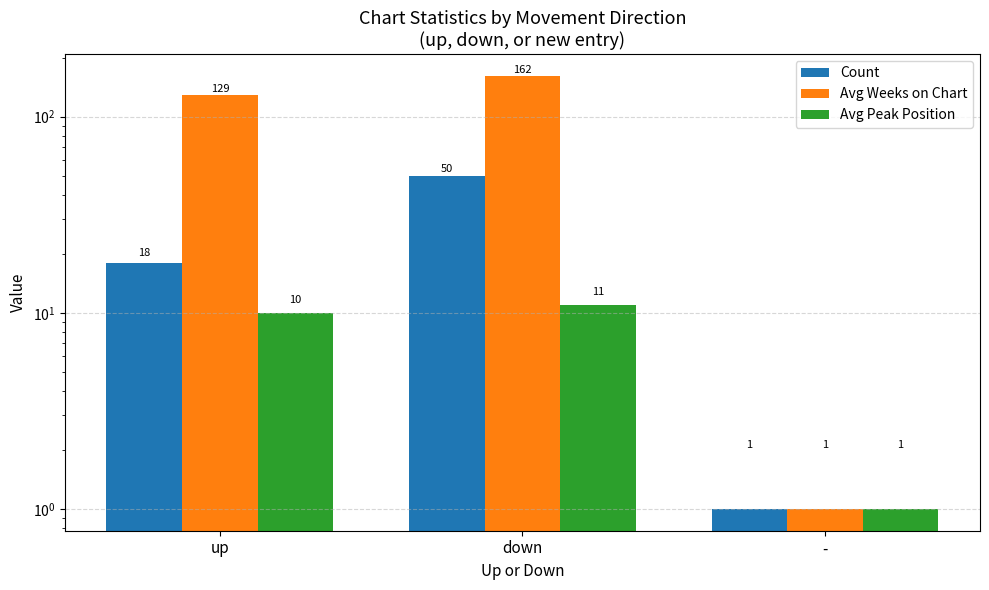

How many categories are shown in the chart?

3